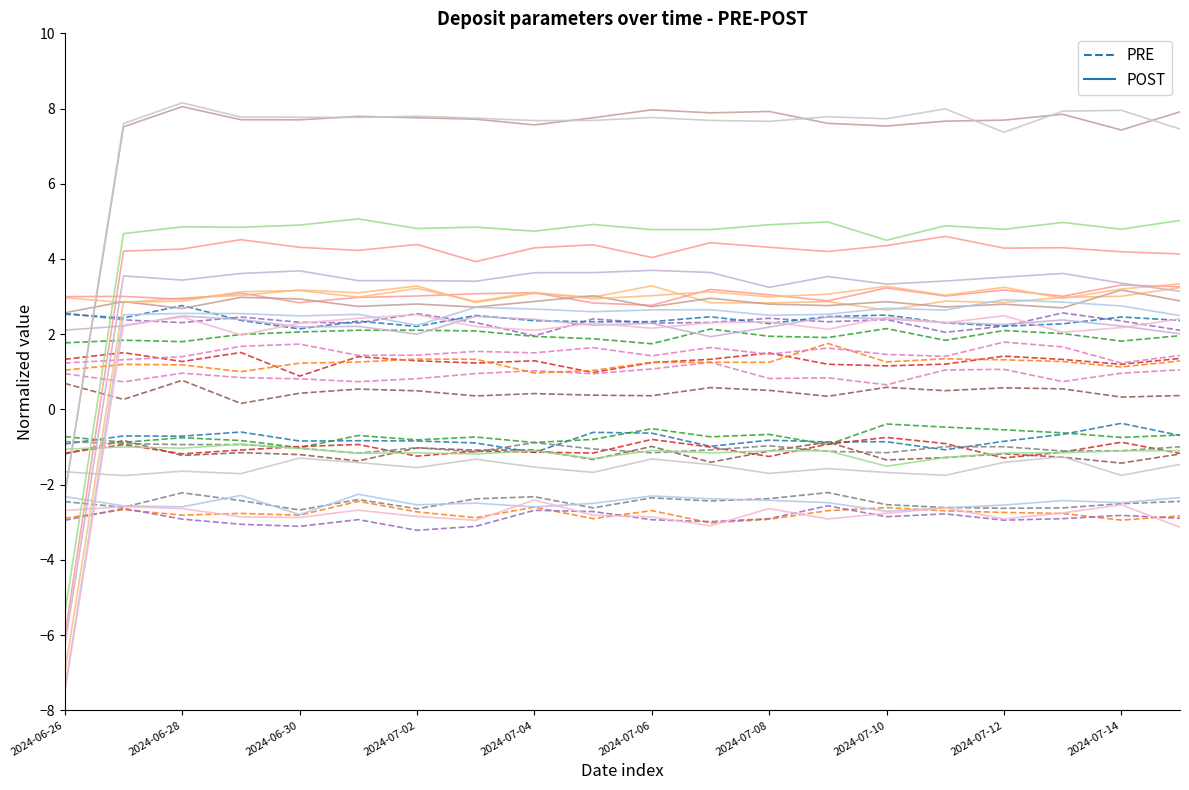

Is the value of POST at 2024-07-10 greater than the value of PRE at 17?

No